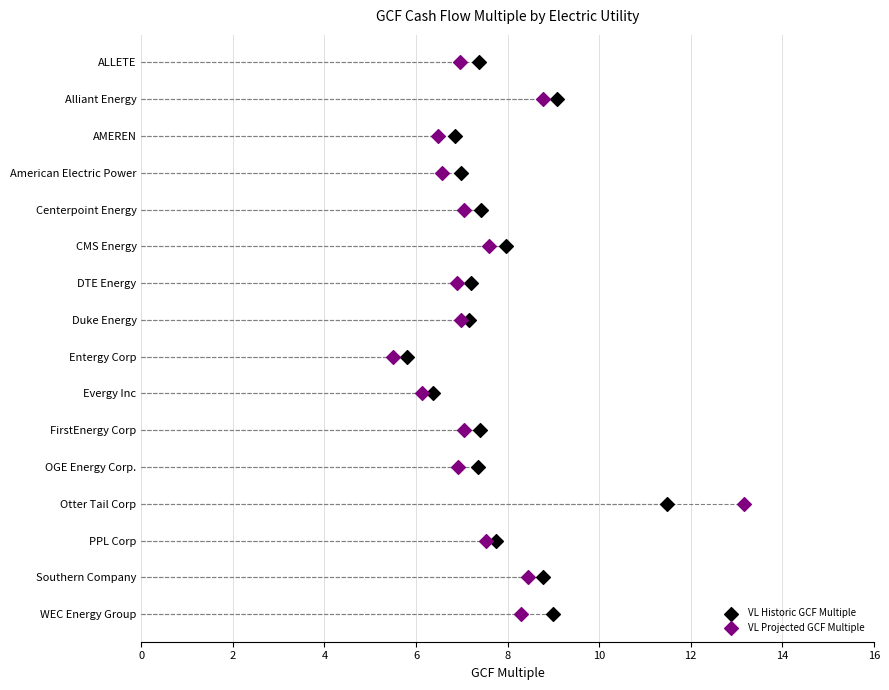

What are all the series names shown in the legend?

VL Historic GCF Multiple, VL Projected GCF Multiple